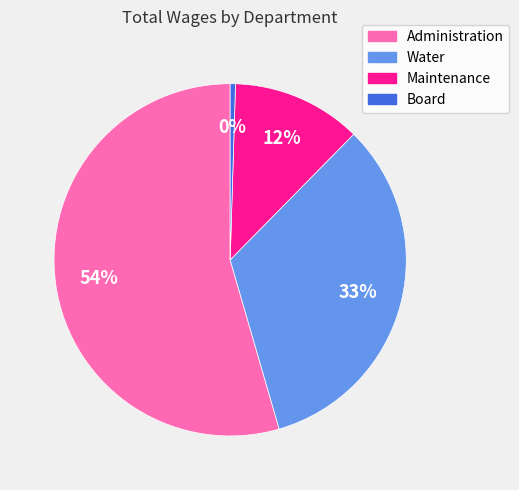

To the nearest percent, what percentage of the pie is Water?

33%